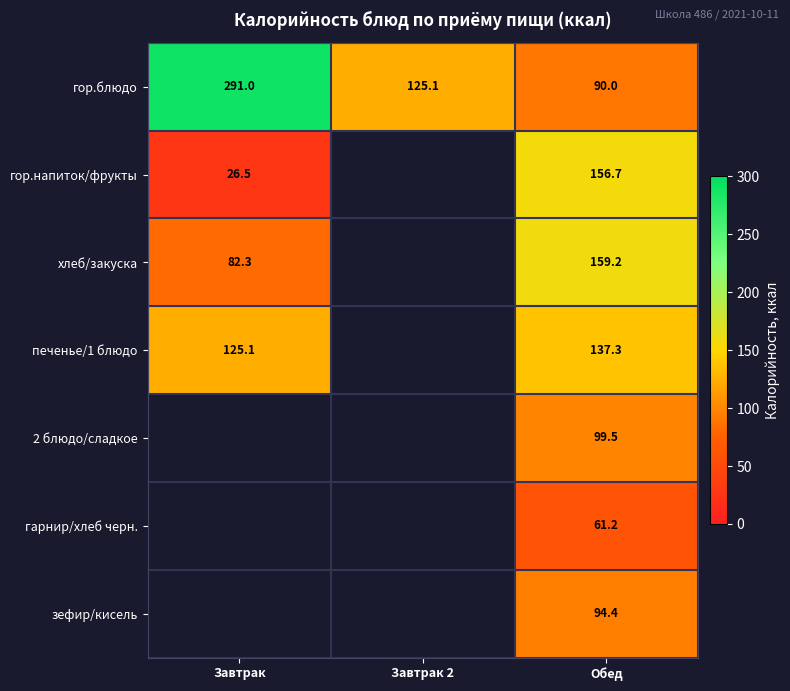

Rank the series at Обед from lowest to highest value.

гарнир/хлеб черн., гор.блюдо, зефир/кисель, 2 блюдо/сладкое, печенье/1 блюдо, гор.напиток/фрукты, хлеб/закуска